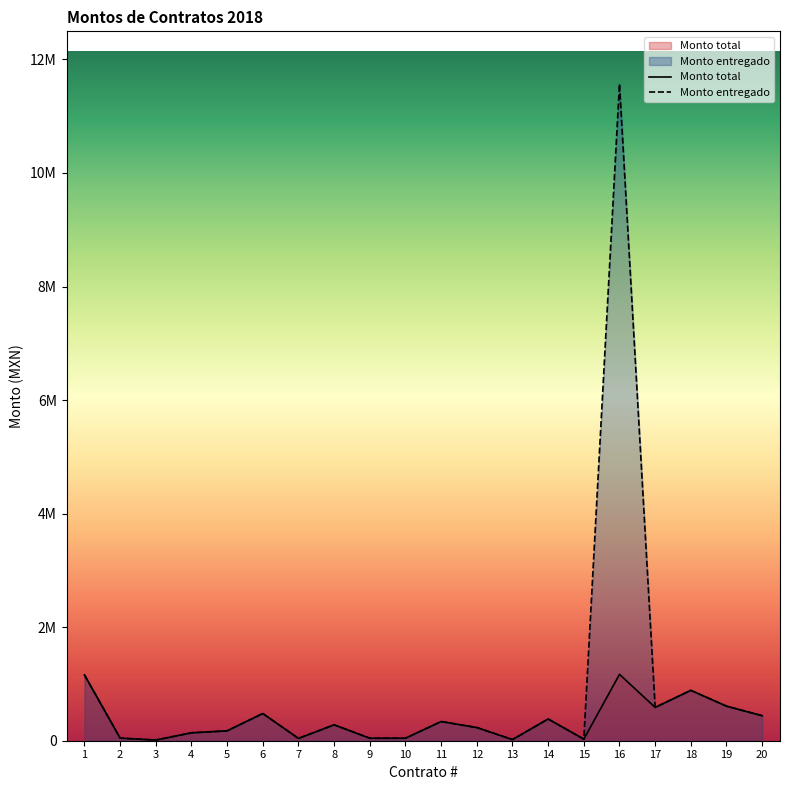

What is the sum of all Monto entregado values?

17512010.6